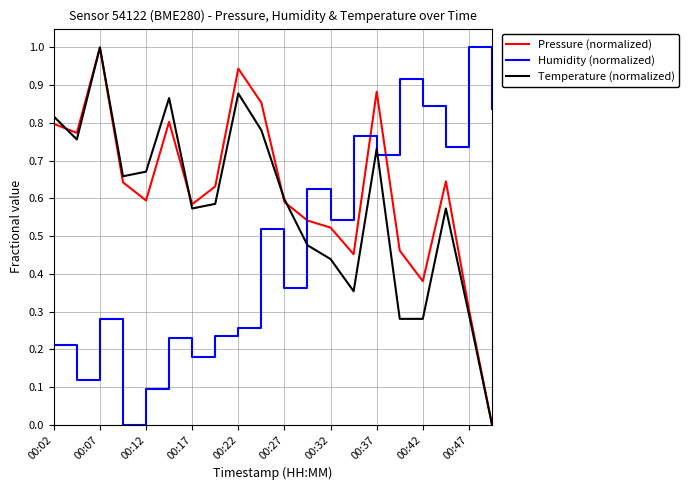

At how many categories does at least one series exceed 0?

20